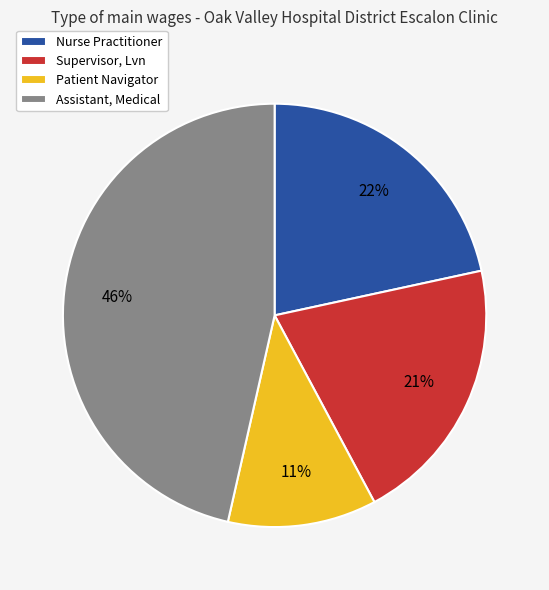

How many slices are in this pie chart?

4